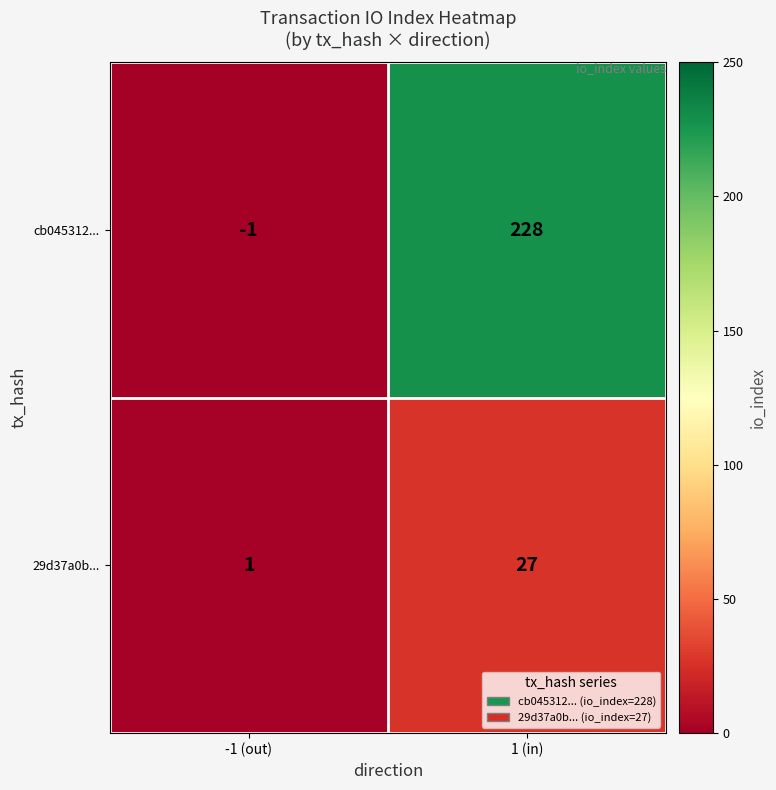

At which category is the sum across all series the highest?

1 (in)